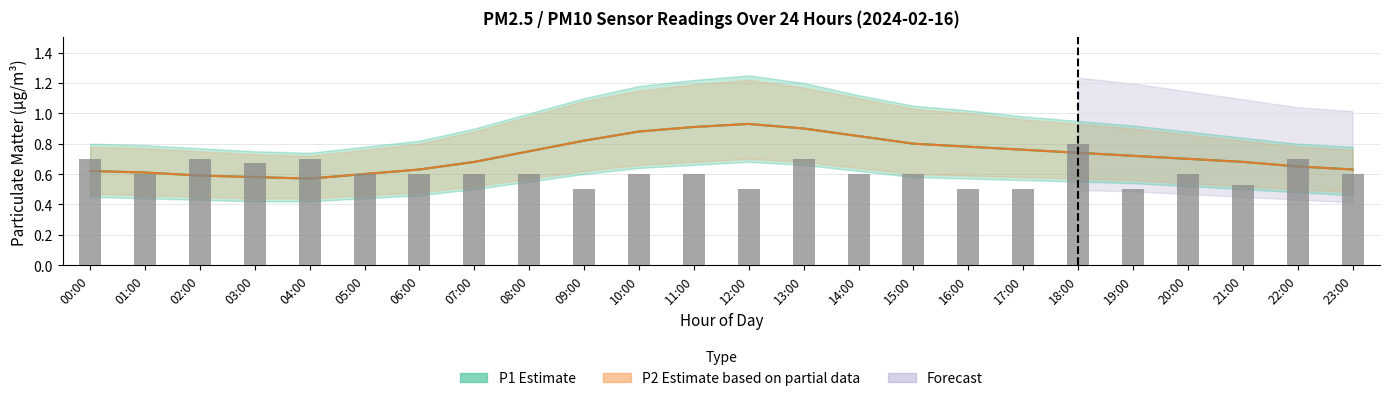

Which has a higher value, 10:00 or 12:00?

10:00